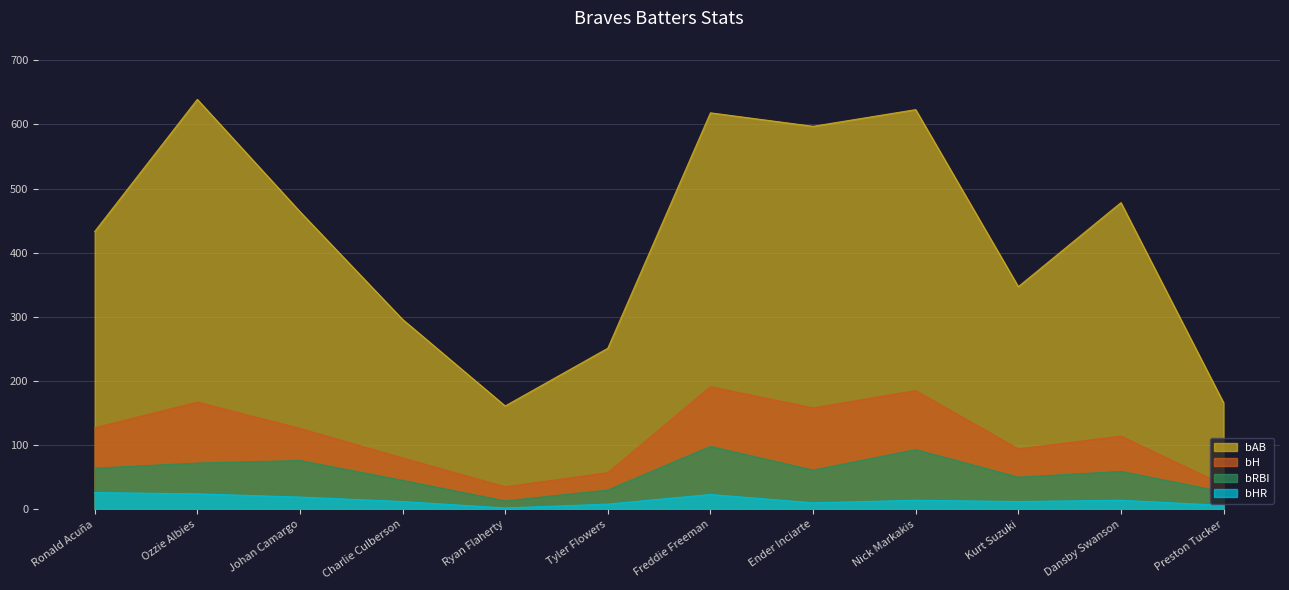

At which category is the sum across all series the highest?

Freddie Freeman